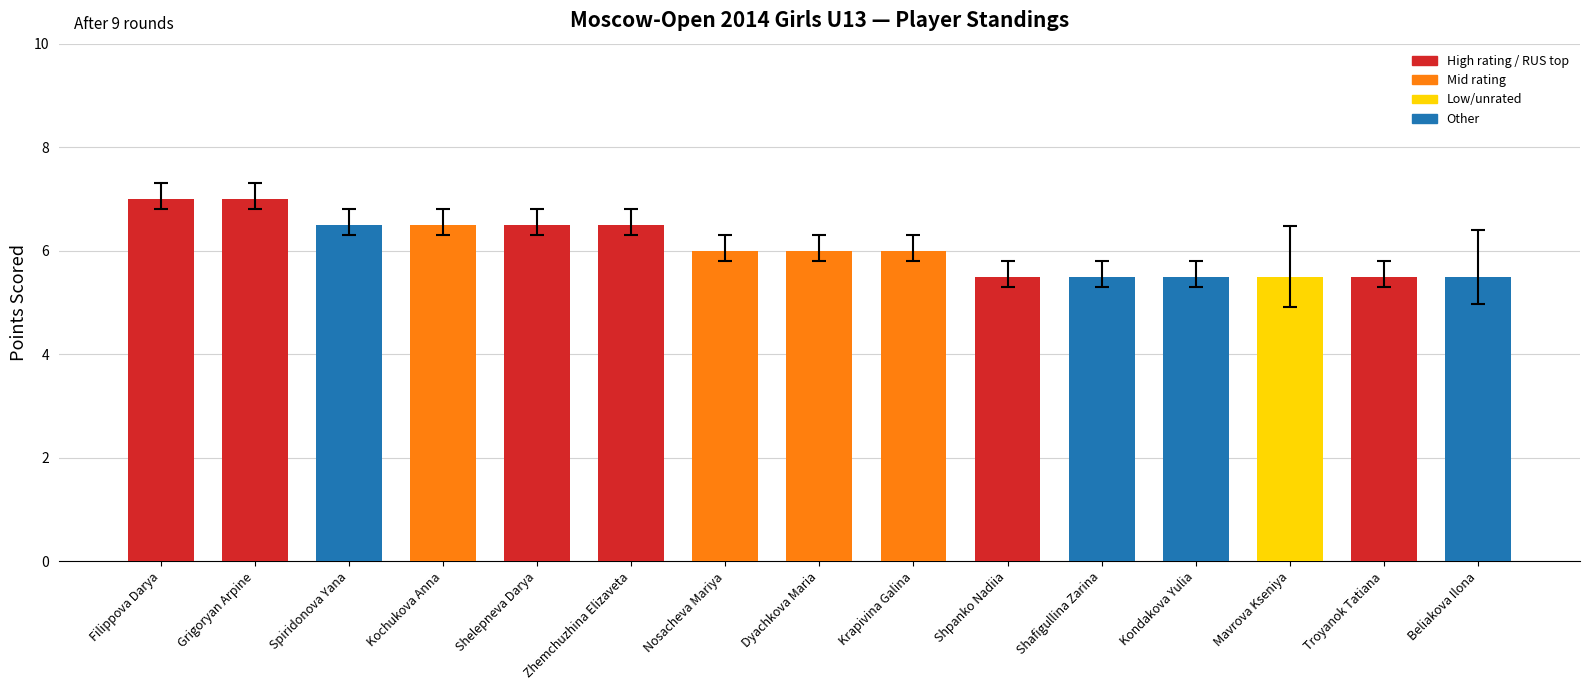

What is the label of the 3rd bar from the right?

Mavrova Kseniya